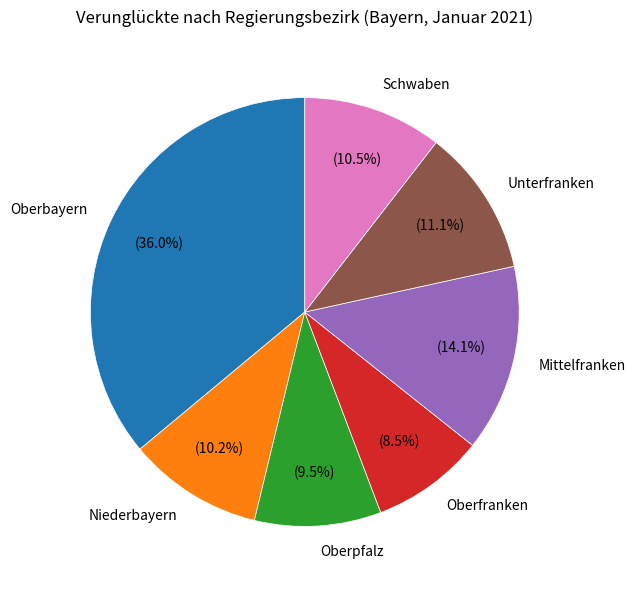

What is the largest slice in the pie chart?

Oberbayern